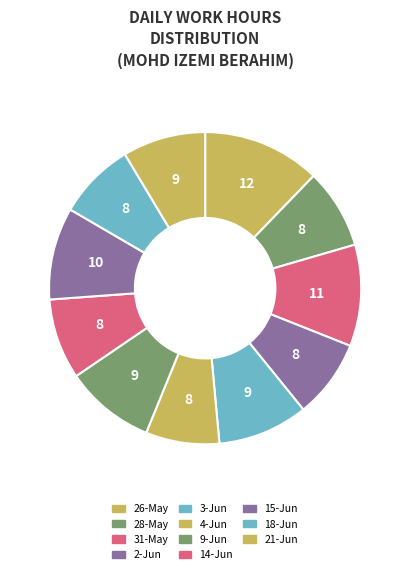

Do 15-Jun and 4-Jun together represent more than half of the pie?

No